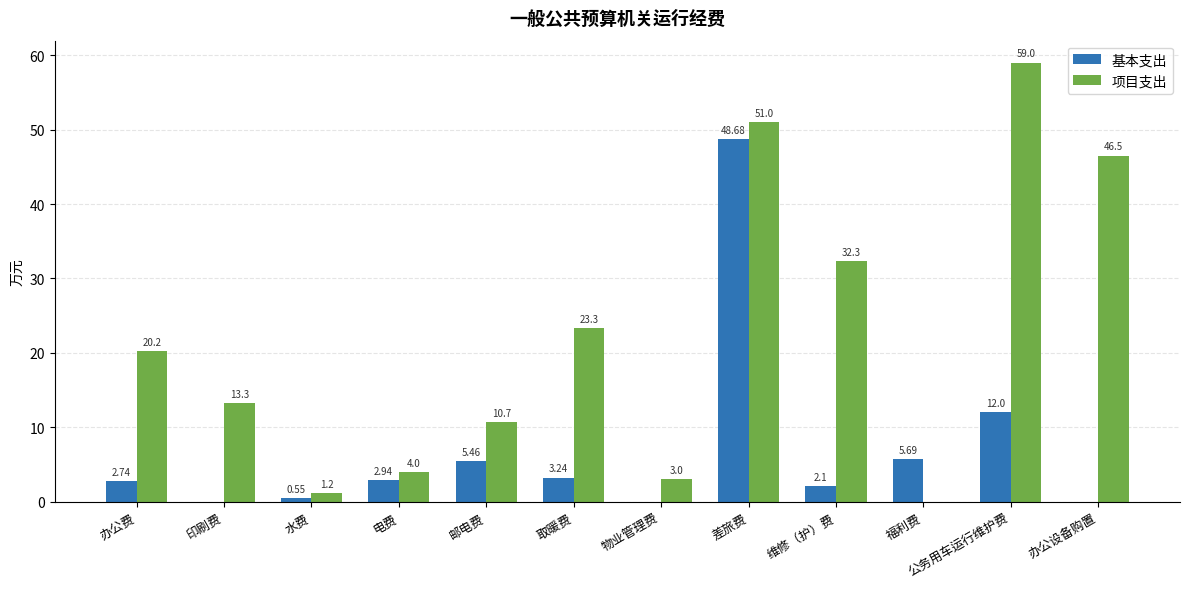

Where does the 项目支出 series first go above 20?

办公费